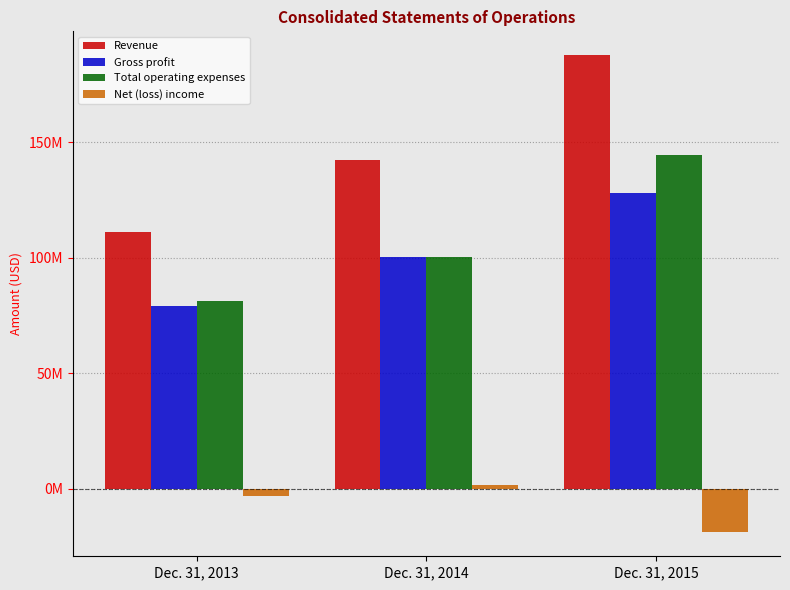

What are all the series names shown in the legend?

Revenue, Gross profit, Total operating expenses, Net (loss) income